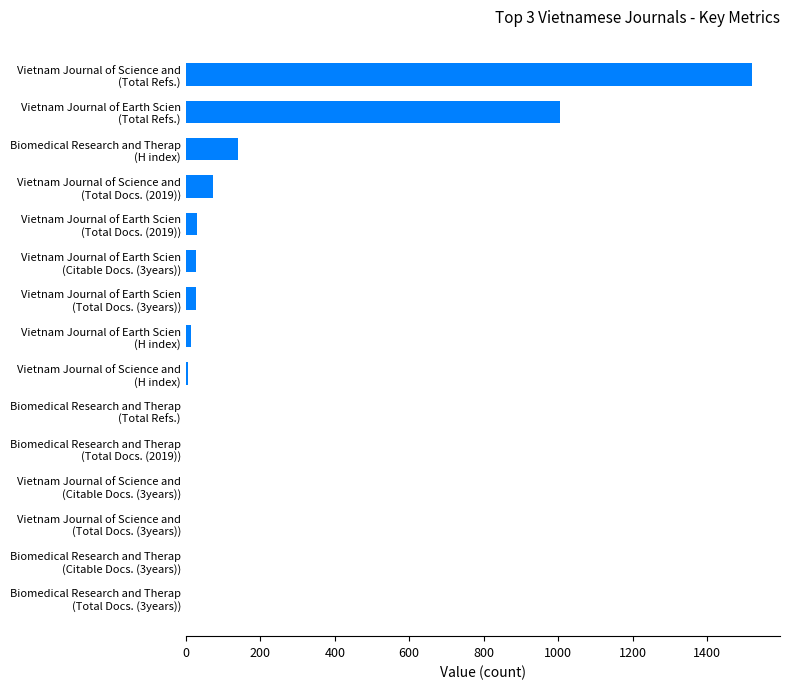

Are the bars horizontal?

Yes